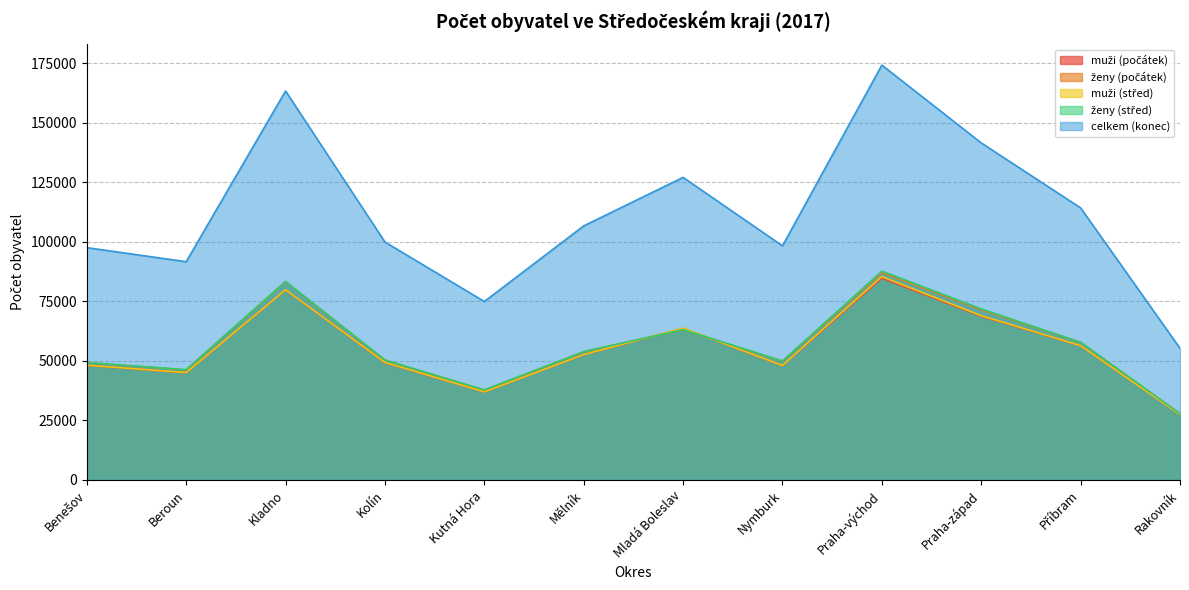

What is the maximum value for ženy (střed)?

87749